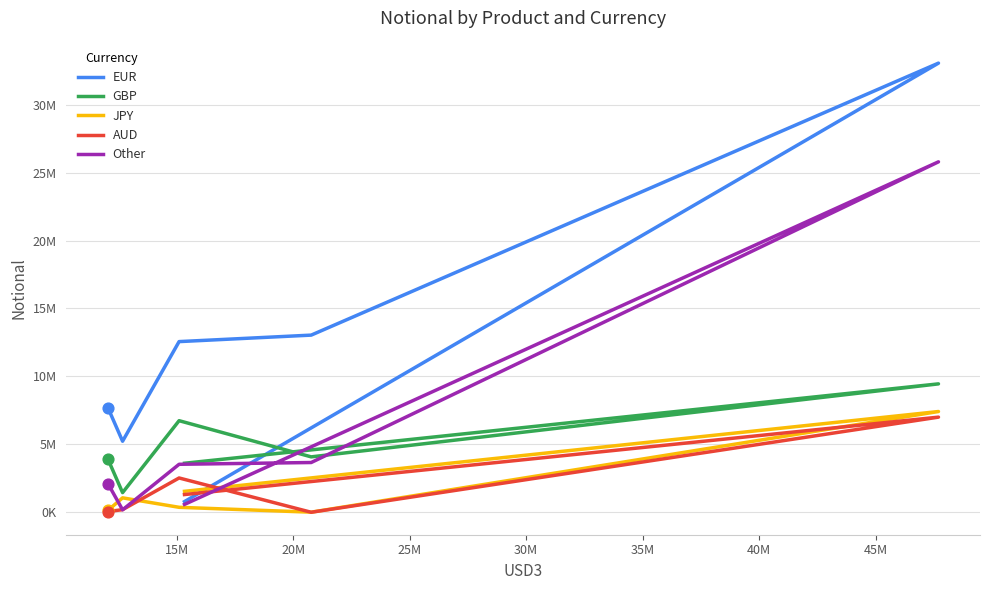

Which series has the largest Y range (max minus min)?

EUR